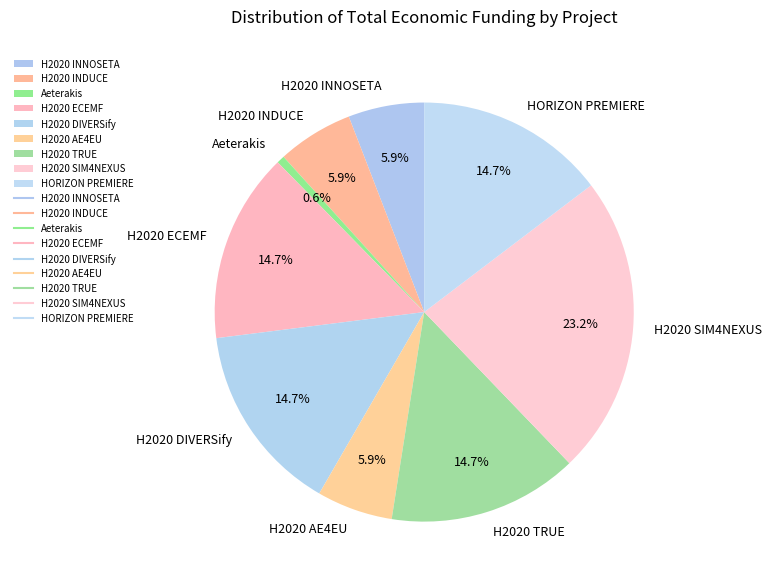

Is the sum of HORIZON PREMIERE and Aeterakis greater than half?

No